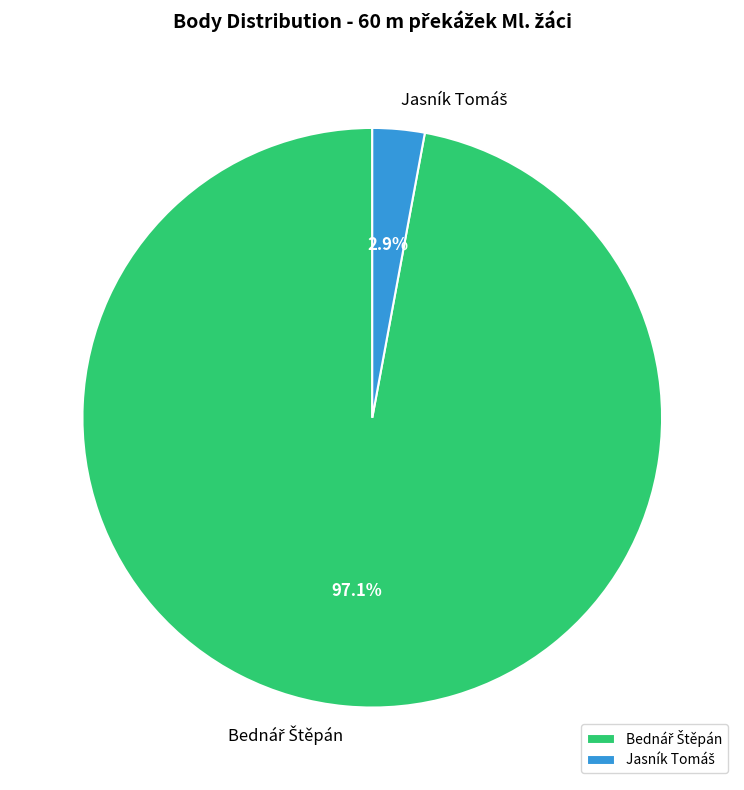

Count the number of slices in the pie.

2